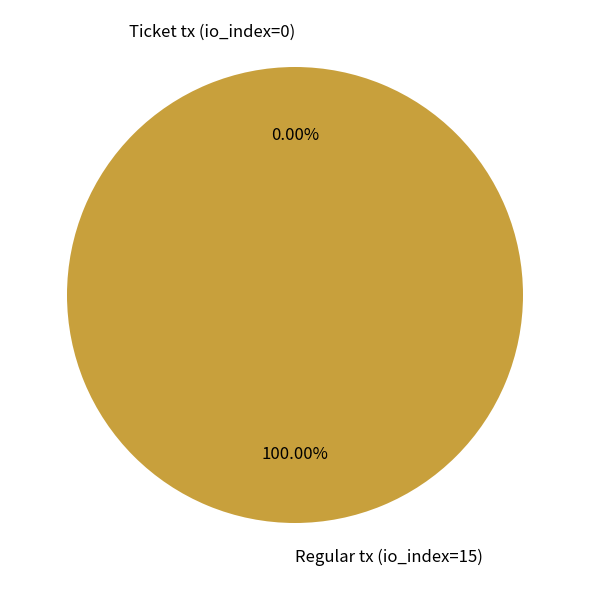

Rank the categories by value from lowest to highest.

Ticket tx (io_index=0), Regular tx (io_index=15)